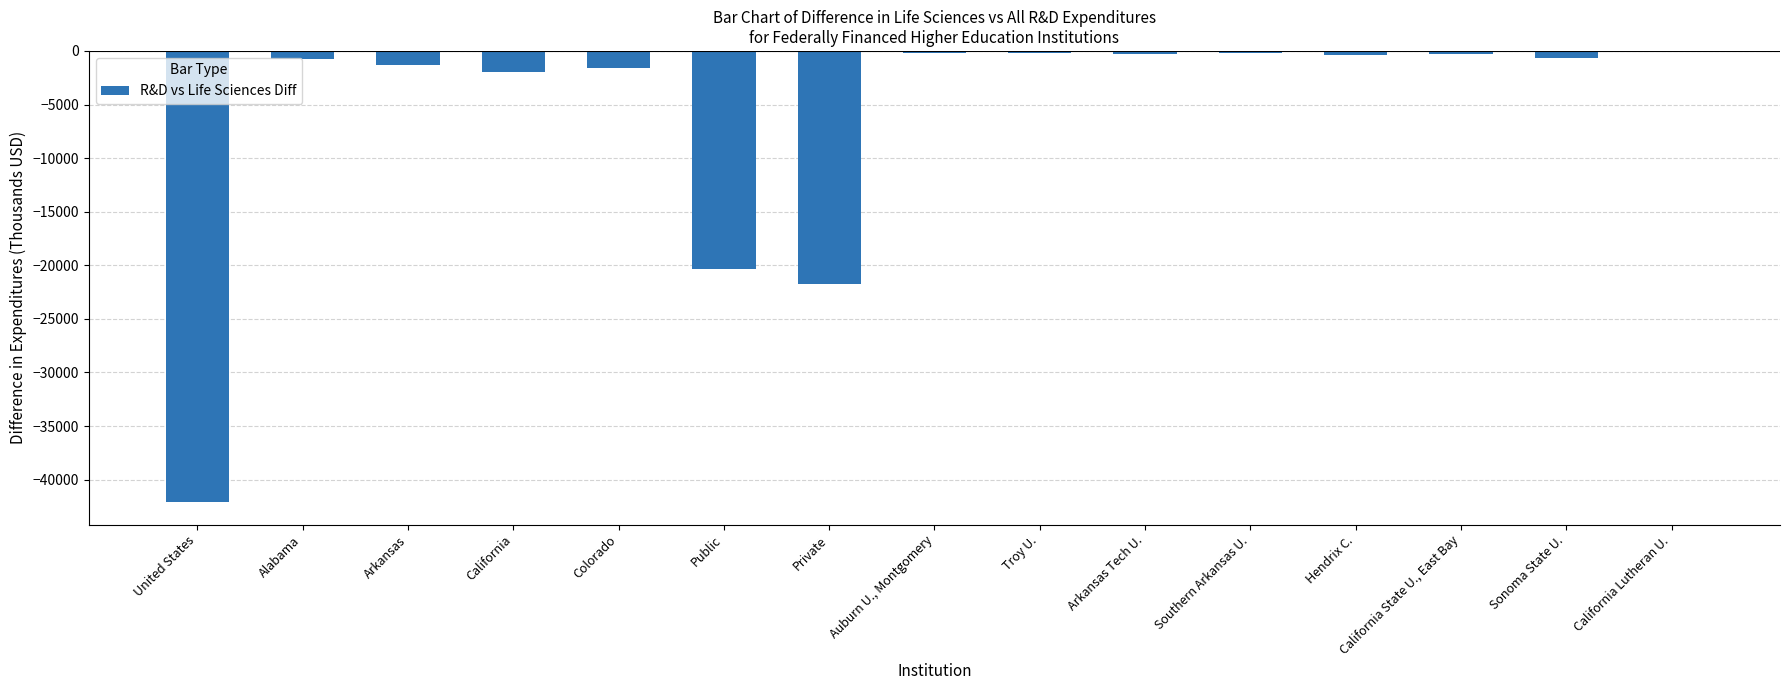

Read the value at California.

-1935